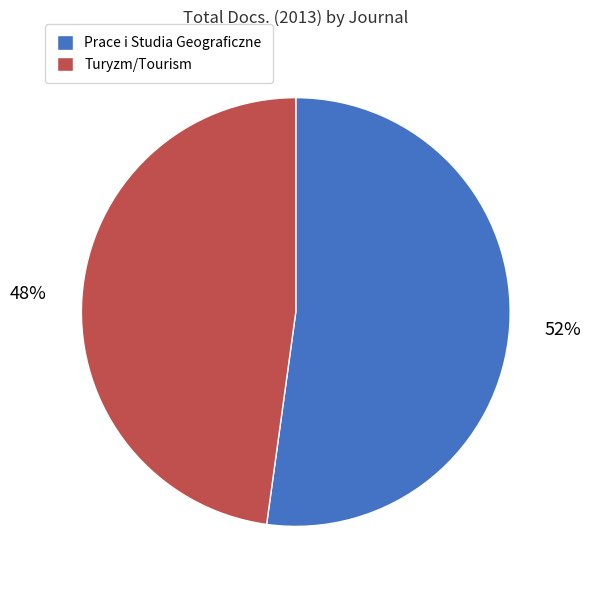

Combined, do Prace i Studia Geograficzne and Turyzm/Tourism account for over 50%?

Yes